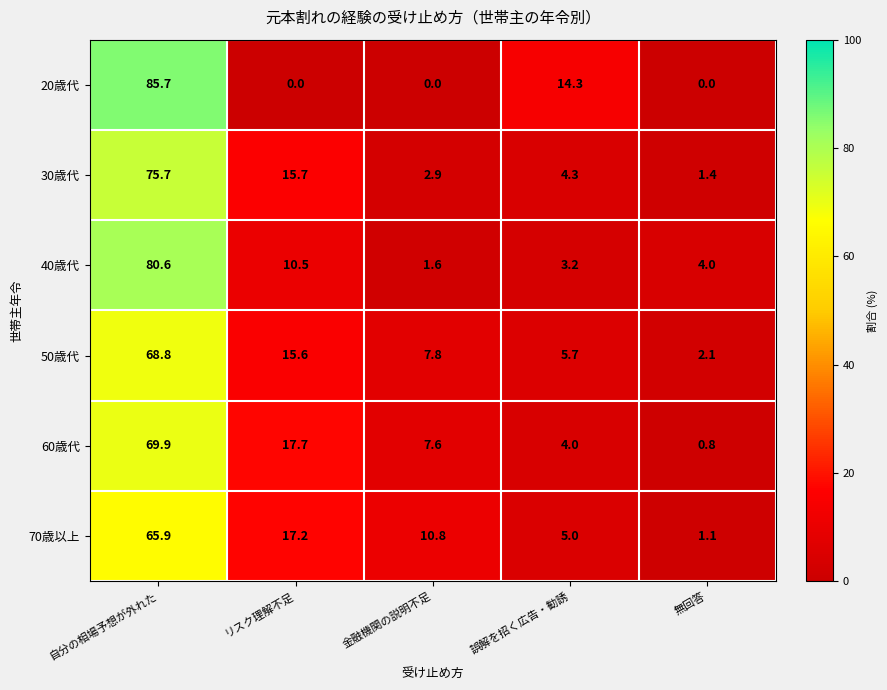

The value of 70歳以上 at 無回答 is 1.1. True or false?

True